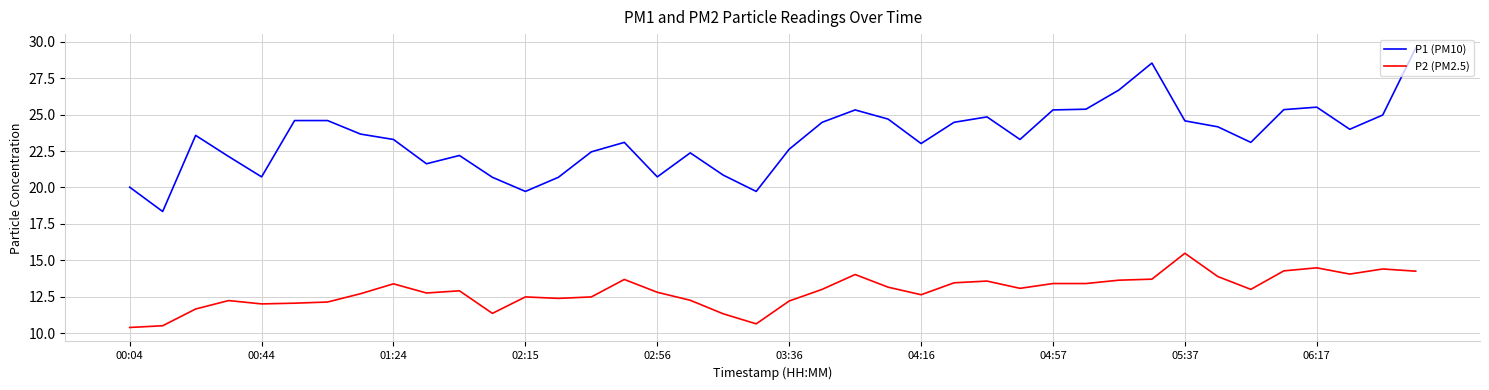

What is the difference between the maximum and minimum values in the P2 (PM2.5) series?

5.1